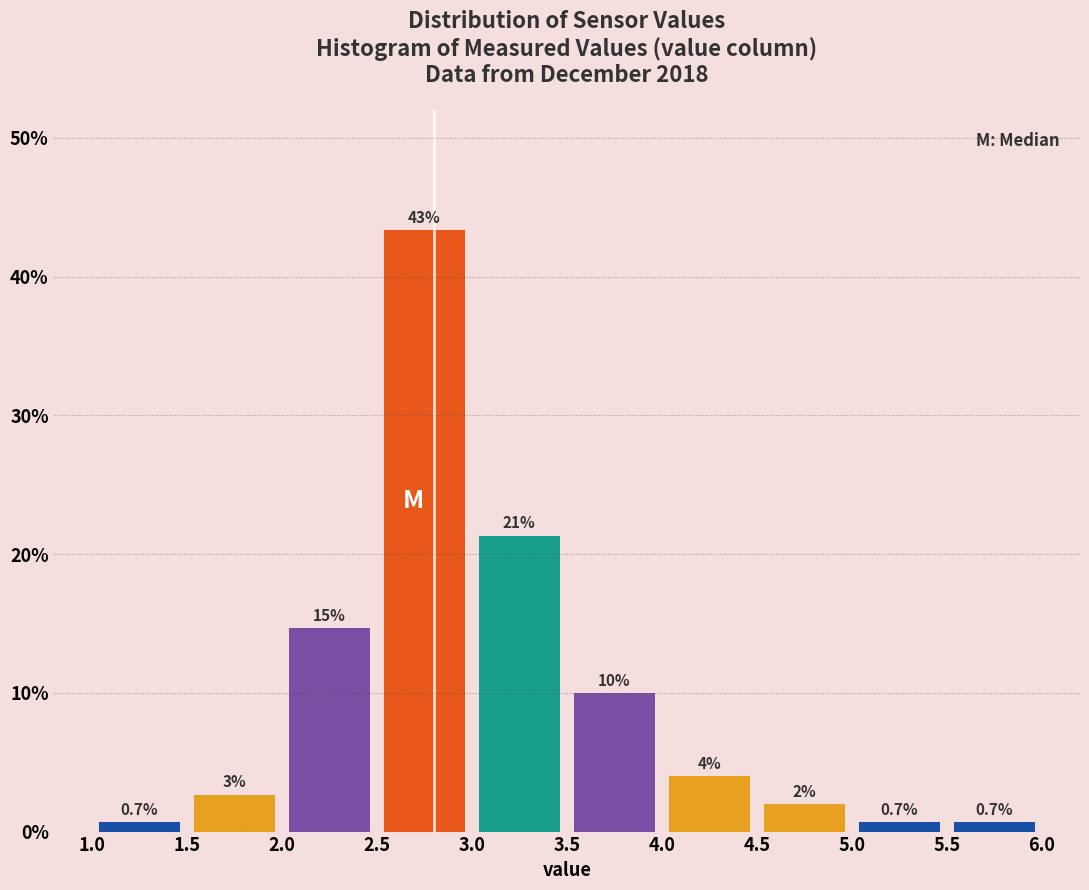

Over which range of the x-axis is the bar tallest?

2.5 to 3.0